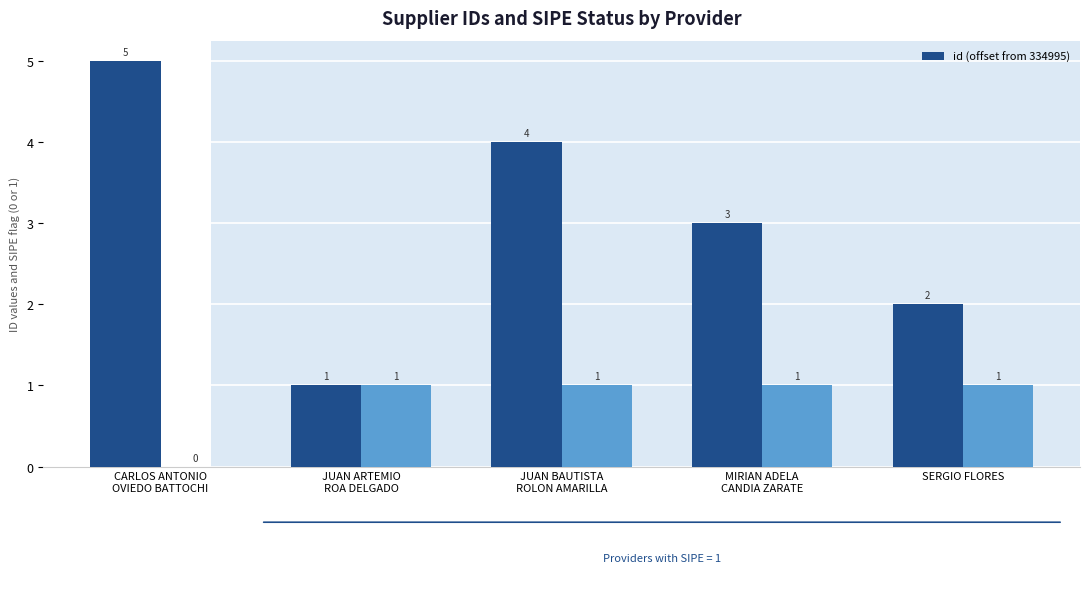

Read the value at SERGIO FLORES.

2